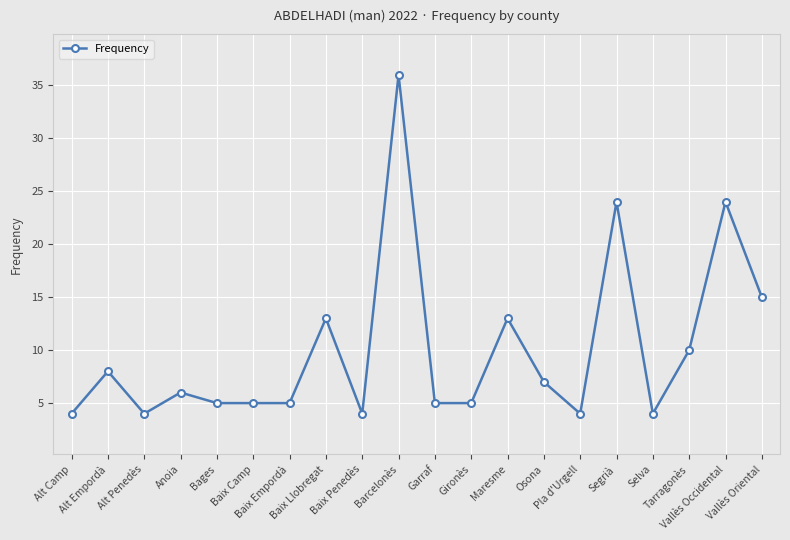

What is the sum of all values?

201